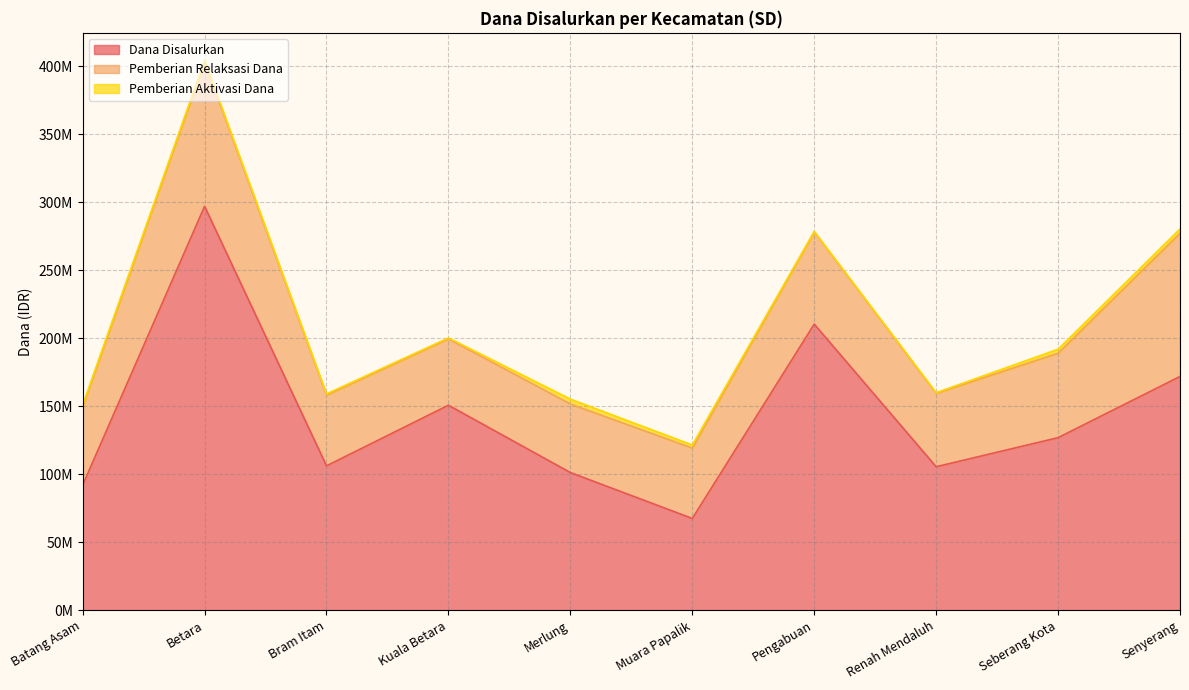

How many series are shown in this chart?

3